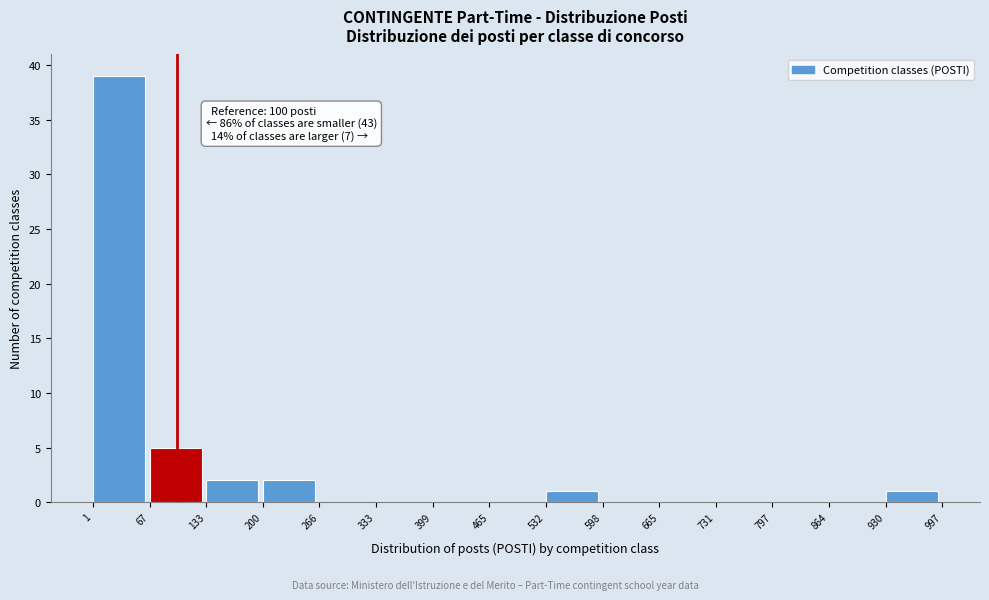

Which range on the x-axis has the tallest bar?

1 to 67